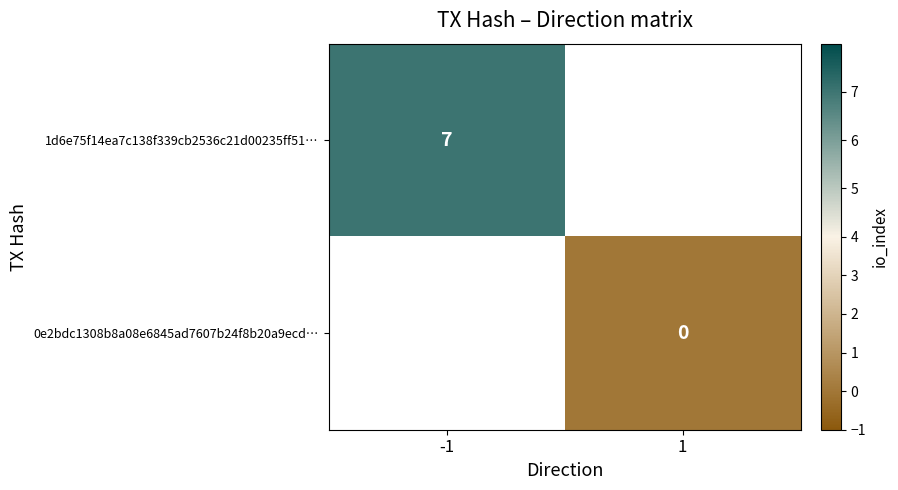

The value of 1d6e75f14ea7c138f339cb2536c21d00235ff51… at -1 is 4. True or false?

False